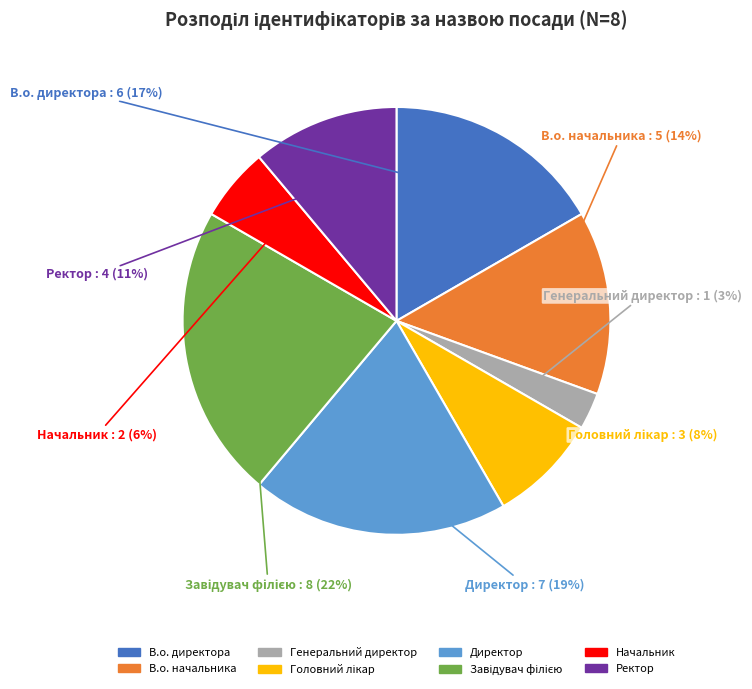

To the nearest percent, what is the difference between the largest and smallest slice percentages?

19%